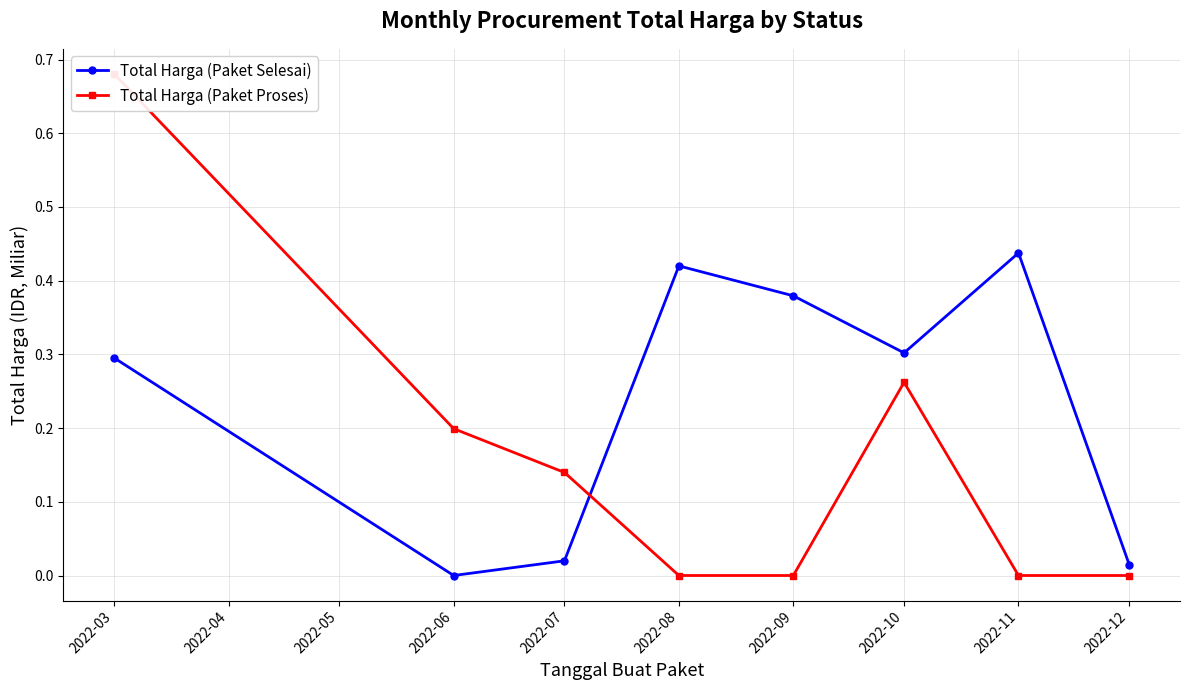

What is the difference between the maximum and minimum values in the Total Harga (Paket Selesai) series?

0.4